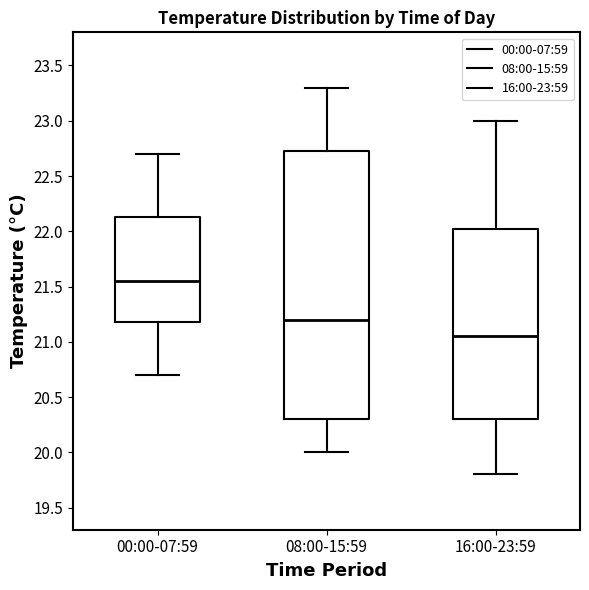

Reading left to right, transcribe this box plot: for each box, give where its median line is, the range the box spans, and where its two whiskers end, as read against the y-axis. The values are not printed on the chart, so give them approximately, as read against the axis.

00:00-07:59: median 21.55, box 21.20 to 22.15, whiskers 20.70 to 22.70
08:00-15:59: median 21.20, box 20.30 to 22.75, whiskers 20.00 to 23.30
16:00-23:59: median 21.05, box 20.30 to 22.05, whiskers 19.80 to 23.00